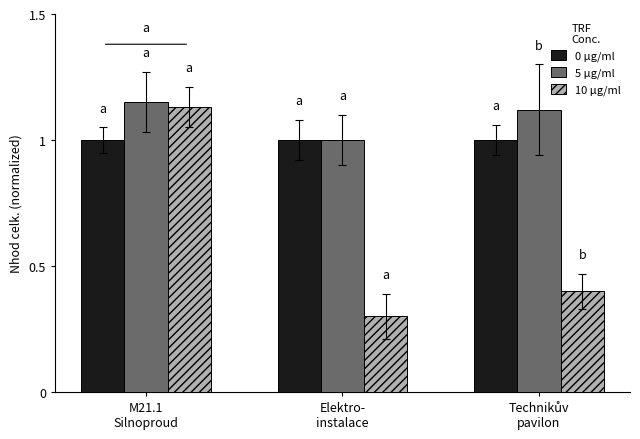

At how many categories does at least one series exceed 0?

3